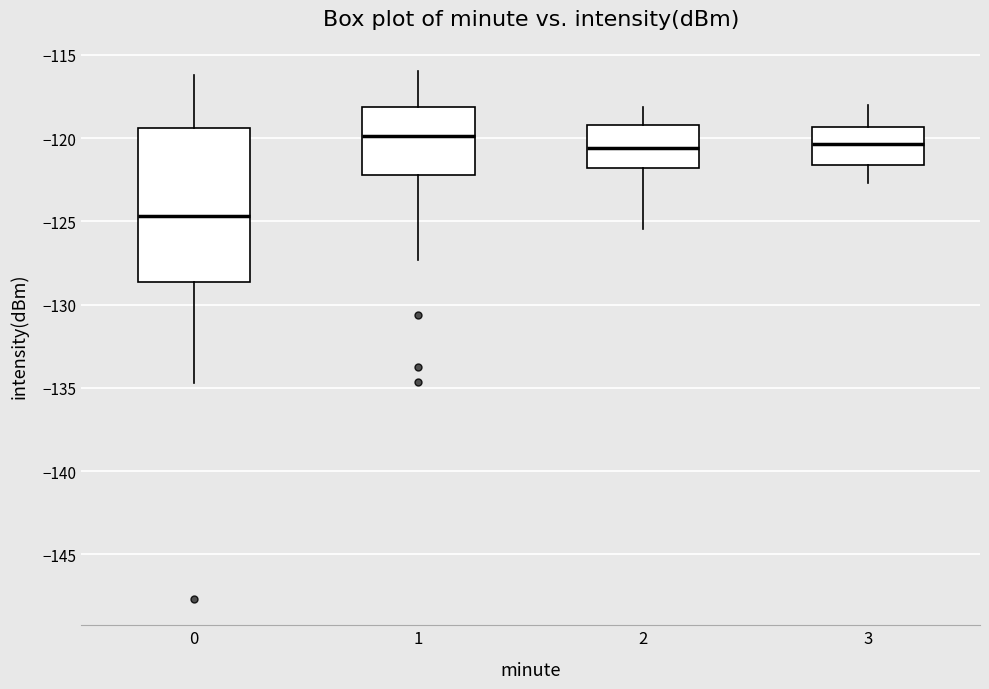

Where is the upper edge of the box at x = 2 on the y-axis? The values are not printed on the chart, so give them approximately, as read against the axis.

-119.0